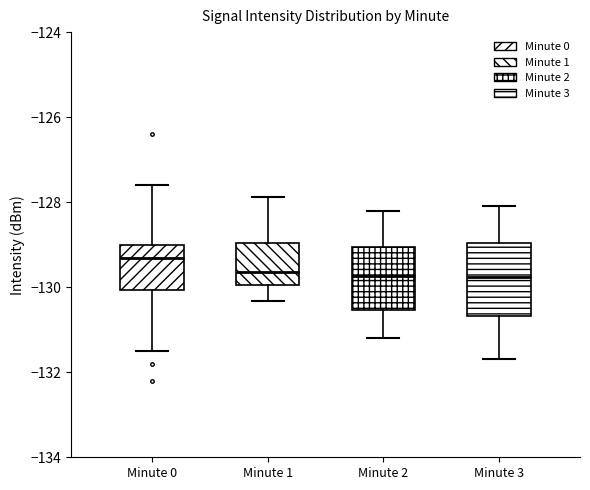

Reading left to right, read every box against the y-axis: the position of its median line, the range the box covers, and the ends of its whiskers. The values are not printed on the chart, so give them approximately, as read against the axis.

Minute 0: median -129.4, box -130.0 to -129.0, whiskers -131.6 to -127.6
Minute 1: median -129.6, box -130.0 to -129.0, whiskers -130.4 to -127.8
Minute 2: median -129.8, box -130.6 to -129.0, whiskers -131.2 to -128.2
Minute 3: median -129.8, box -130.6 to -129.0, whiskers -131.6 to -128.0